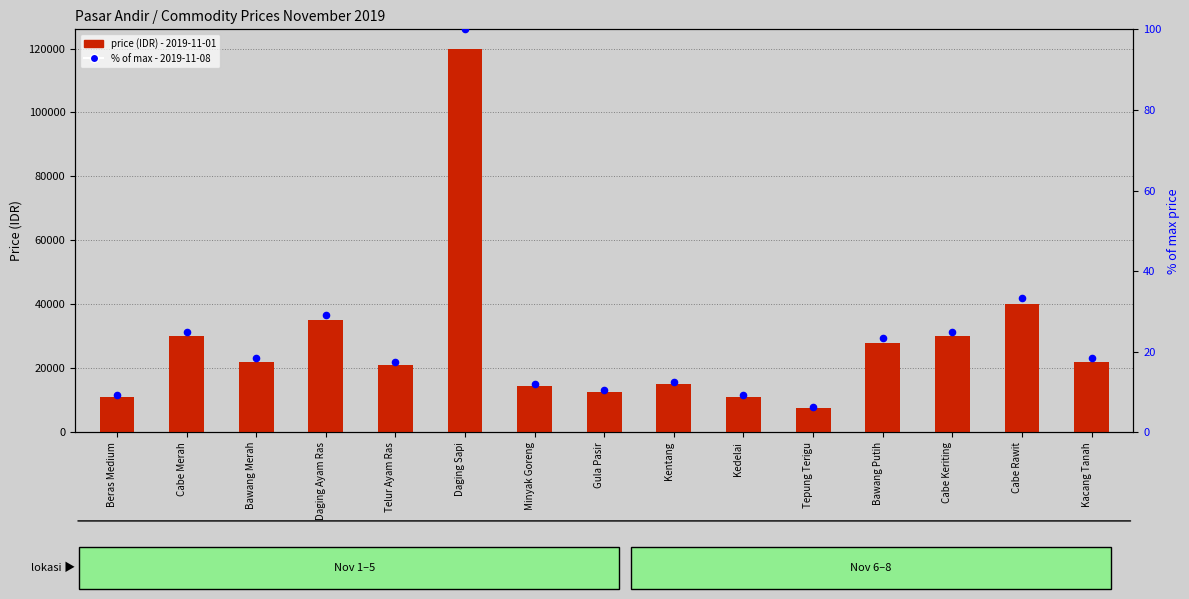

Which has a higher value, Bawang Merah or Kentang?

Bawang Merah